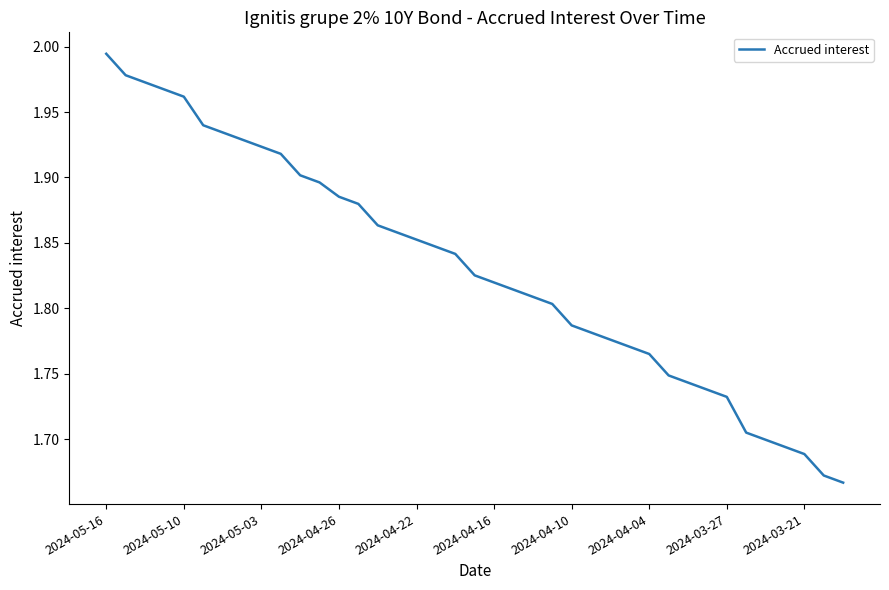

What is the difference between the maximum and minimum values?

0.3